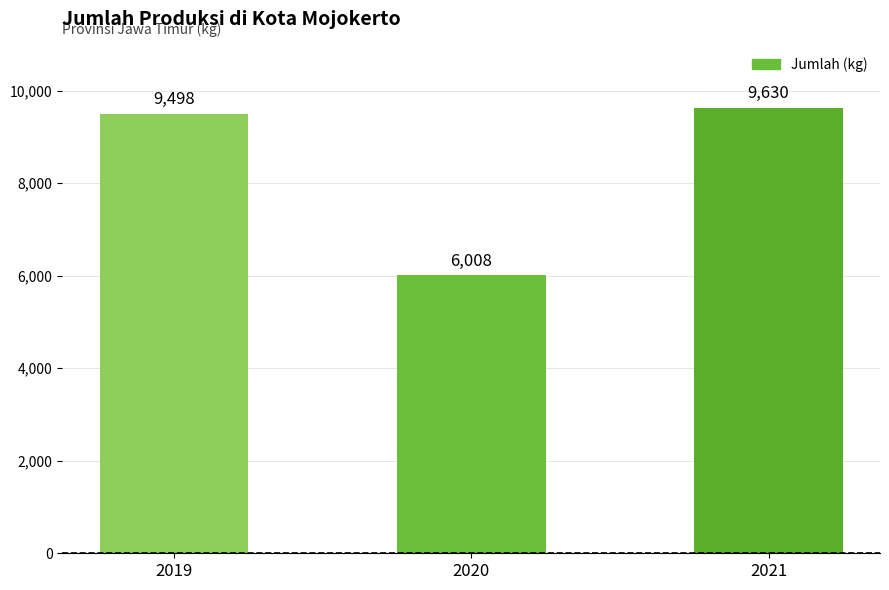

Where is the data nearest to the value 7819?

2019